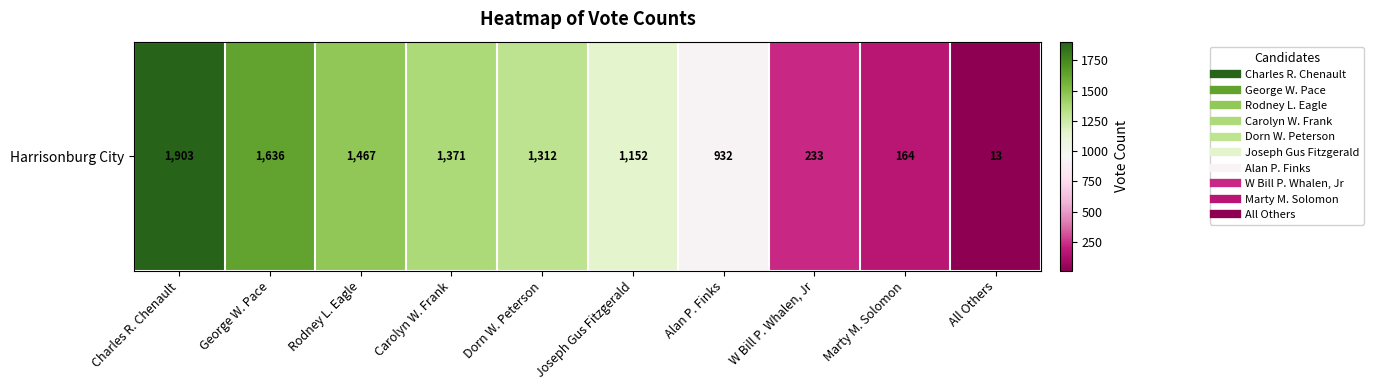

At which label does the data first exceed 1312?

Charles R. Chenault